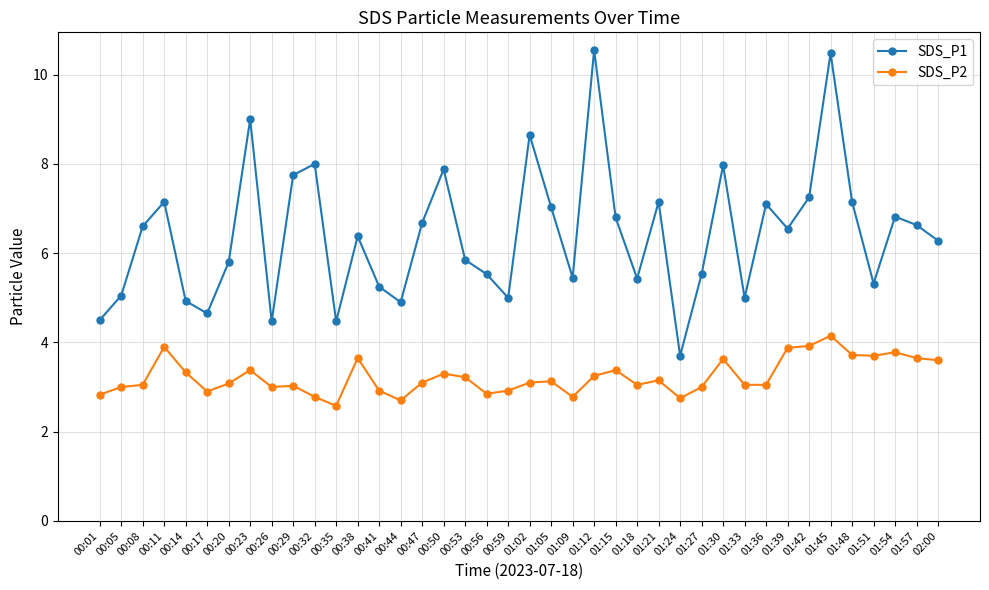

Rank the series by their average value, from highest to lowest.

SDS_P1, SDS_P2